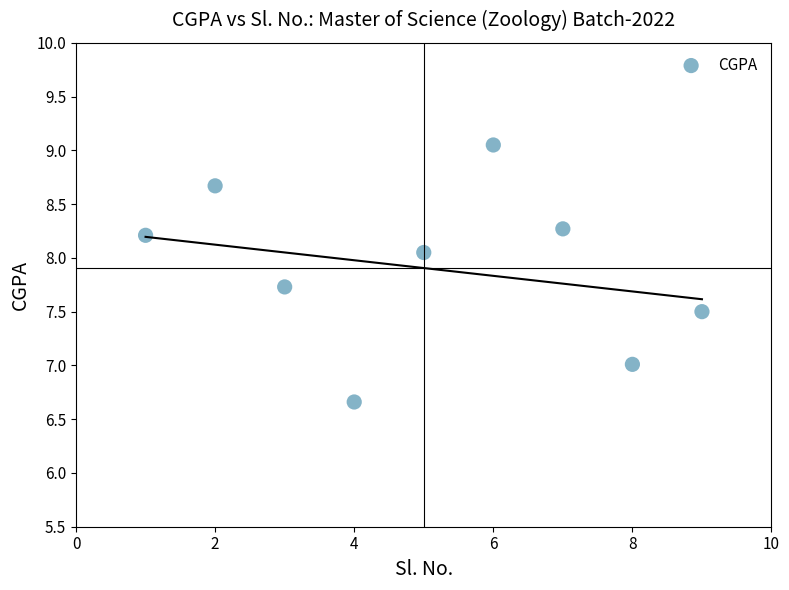

What is the range of Y values (max minus min)?

2.4